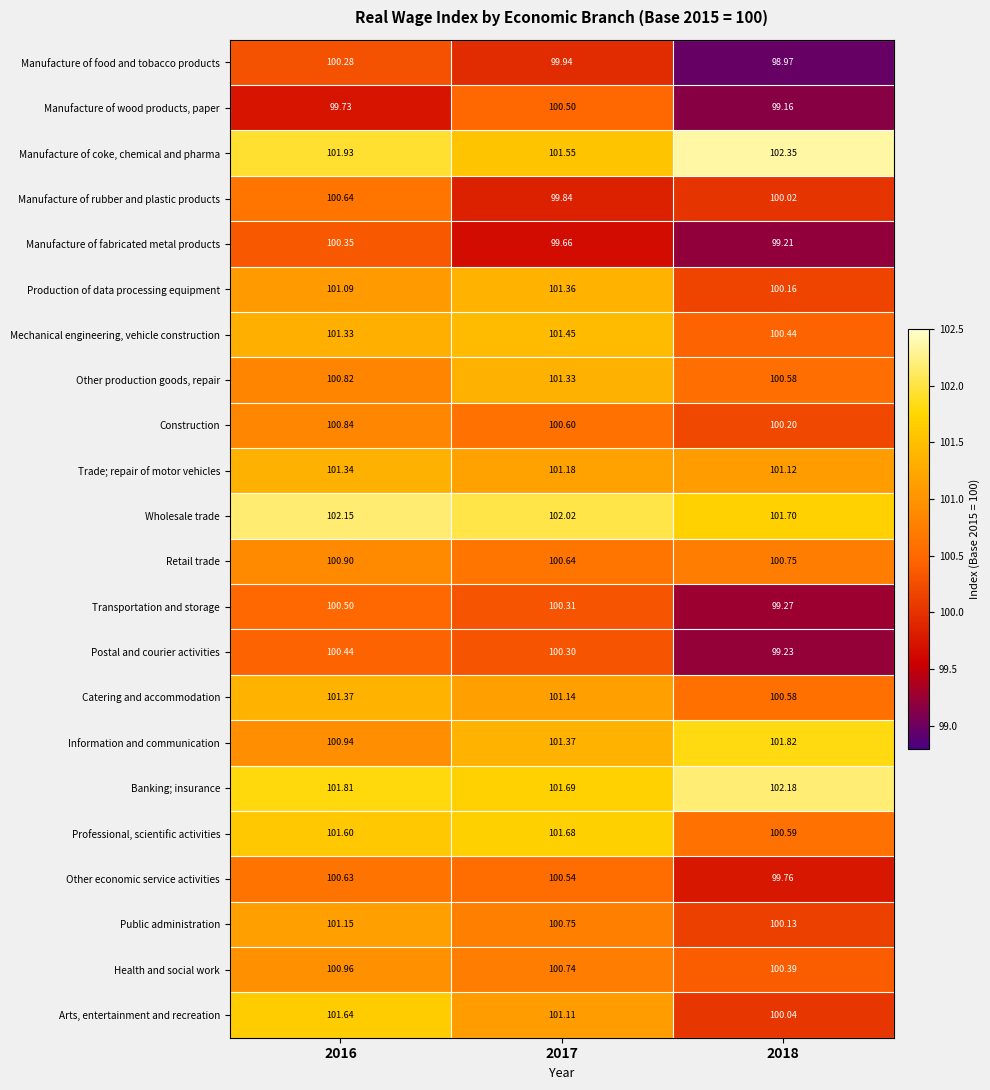

At which category does the chart reach its peak across all series?

2018